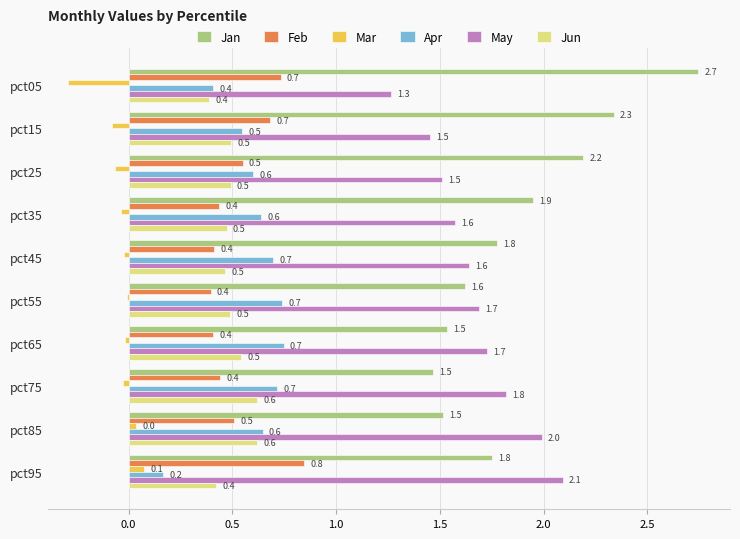

Which category has the highest value across all series?

pct05